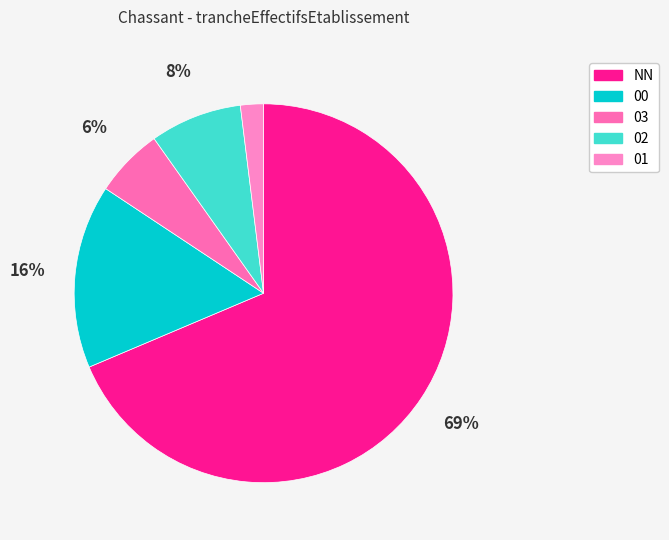

Do 02 and NN together represent more than half of the pie?

Yes